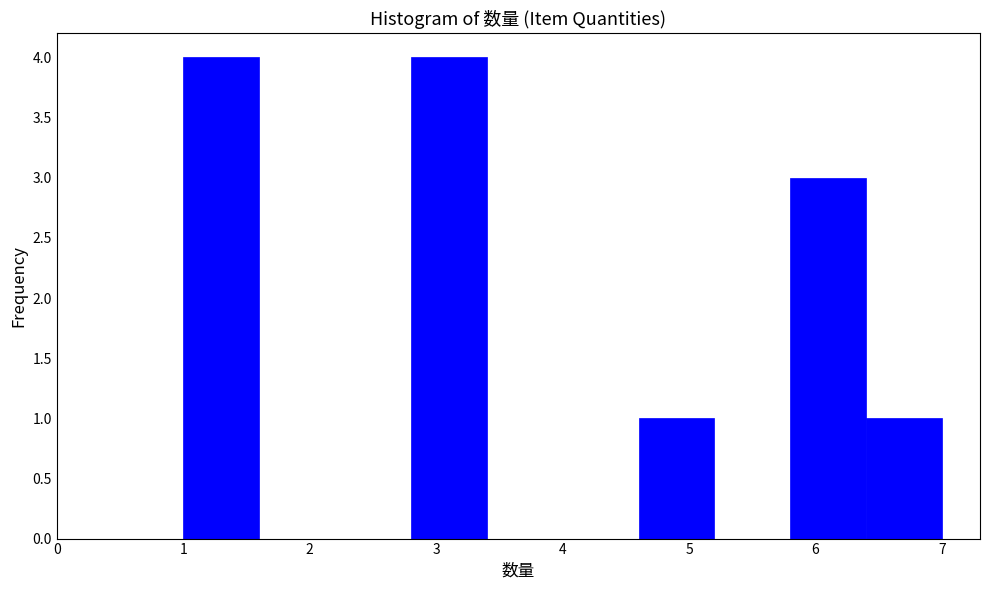

What is the height of the bar covering 2.8 to 3.4 on the x-axis? The values are not printed on the chart, so give them approximately, as read against the axis.

4